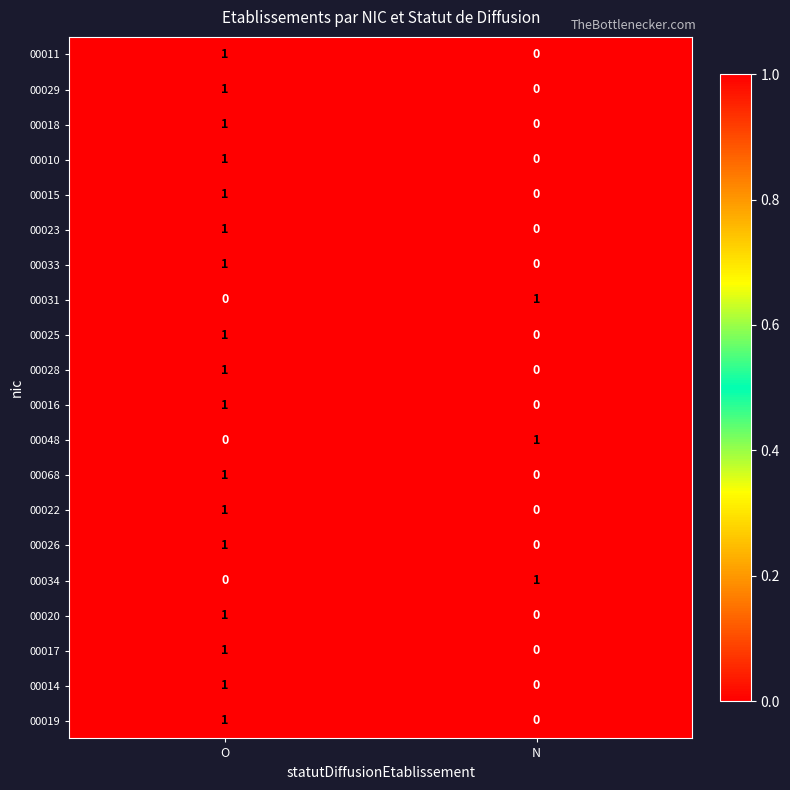

How many values in 00023 are above zero?

1